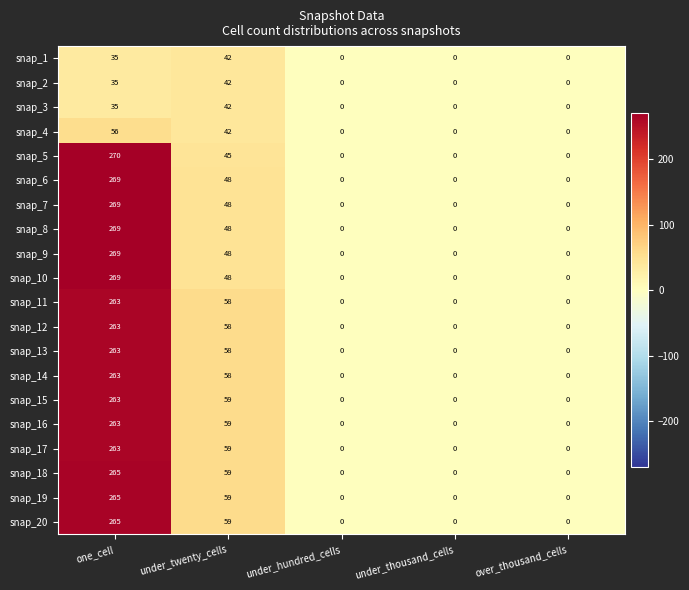

Is it true that snap_3 equals 0 at over_thousand_cells?

True